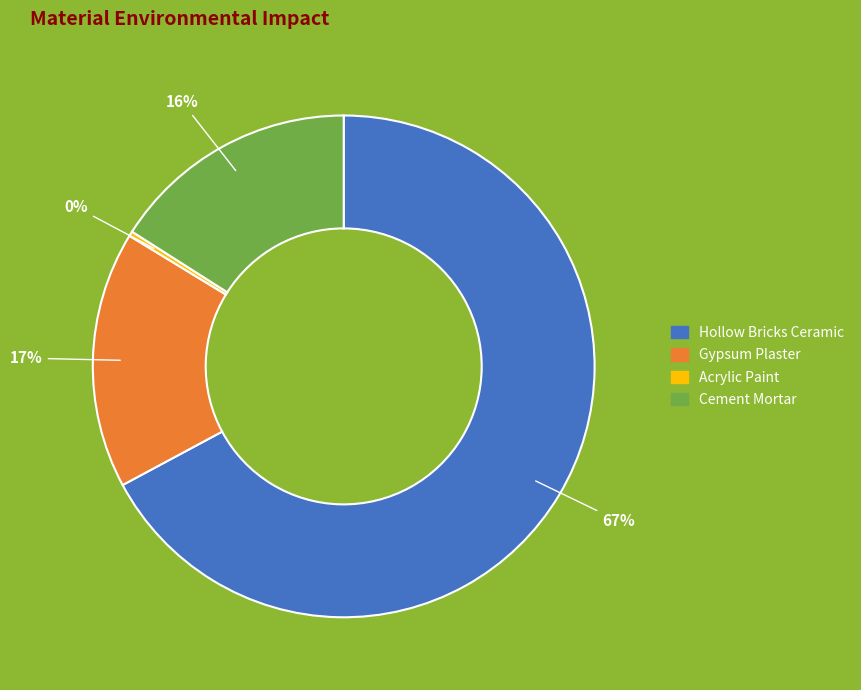

To the nearest percent, what is the average slice percentage?

25%